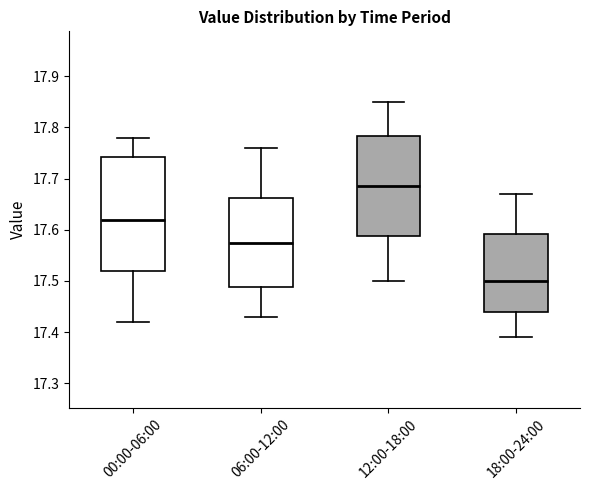

Comparing the boxes themselves (not the whiskers), which one is the tallest?

00:00-06:00